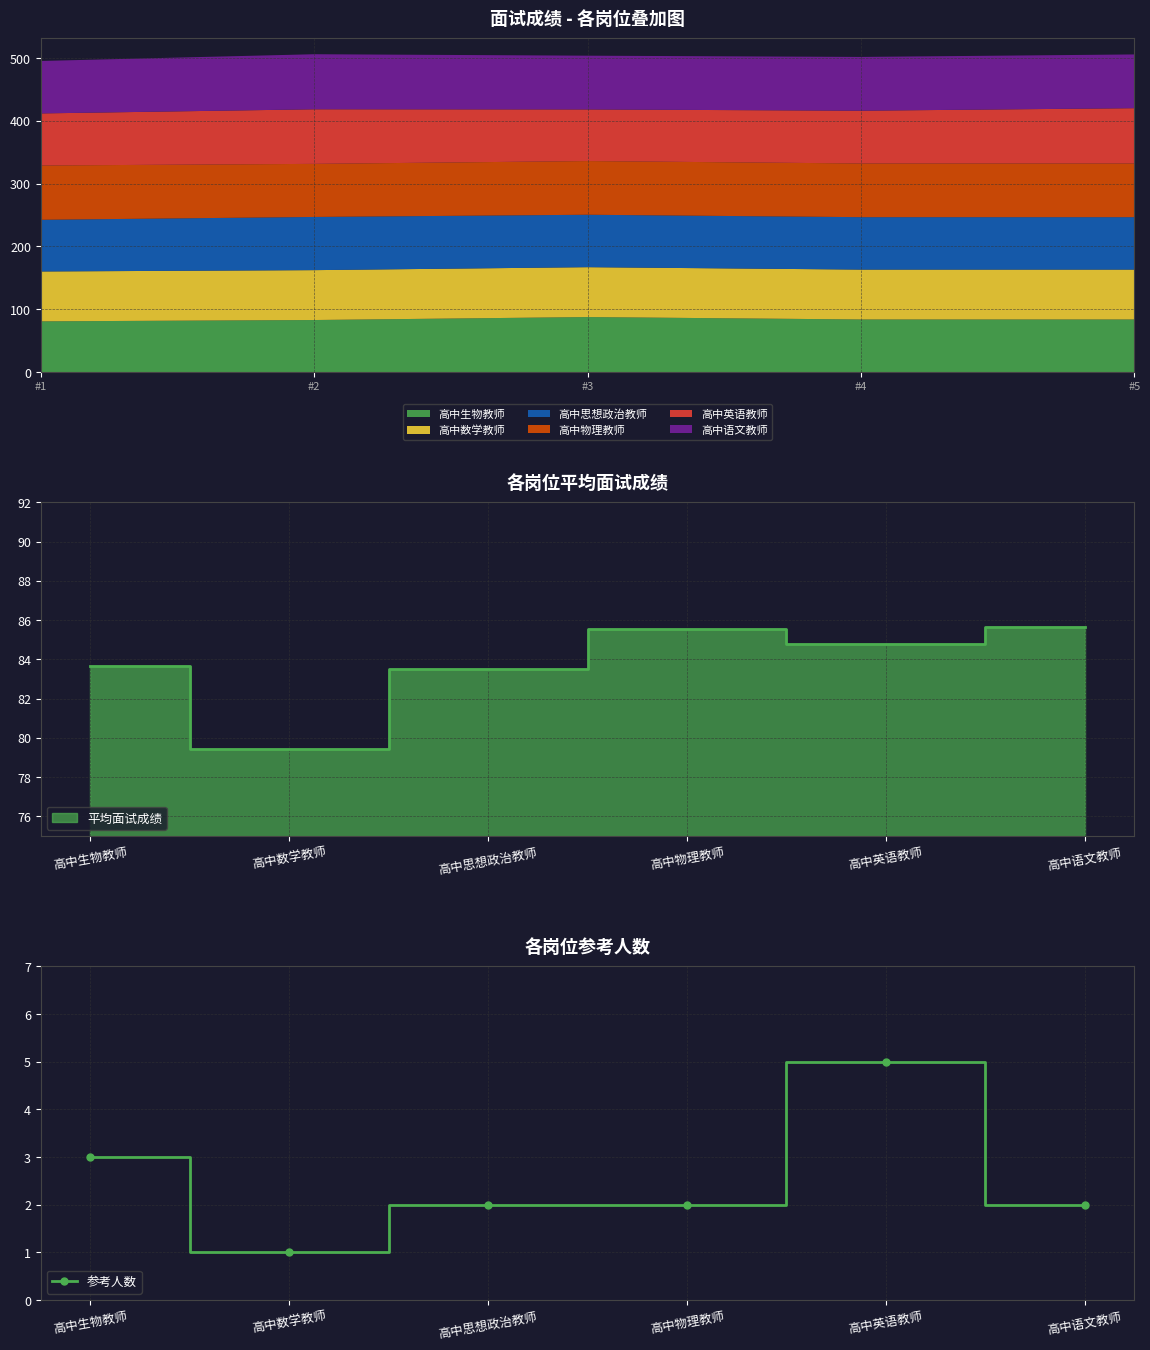

The 参考人数 series shows 3 at 高中生物教师. True or false?

True